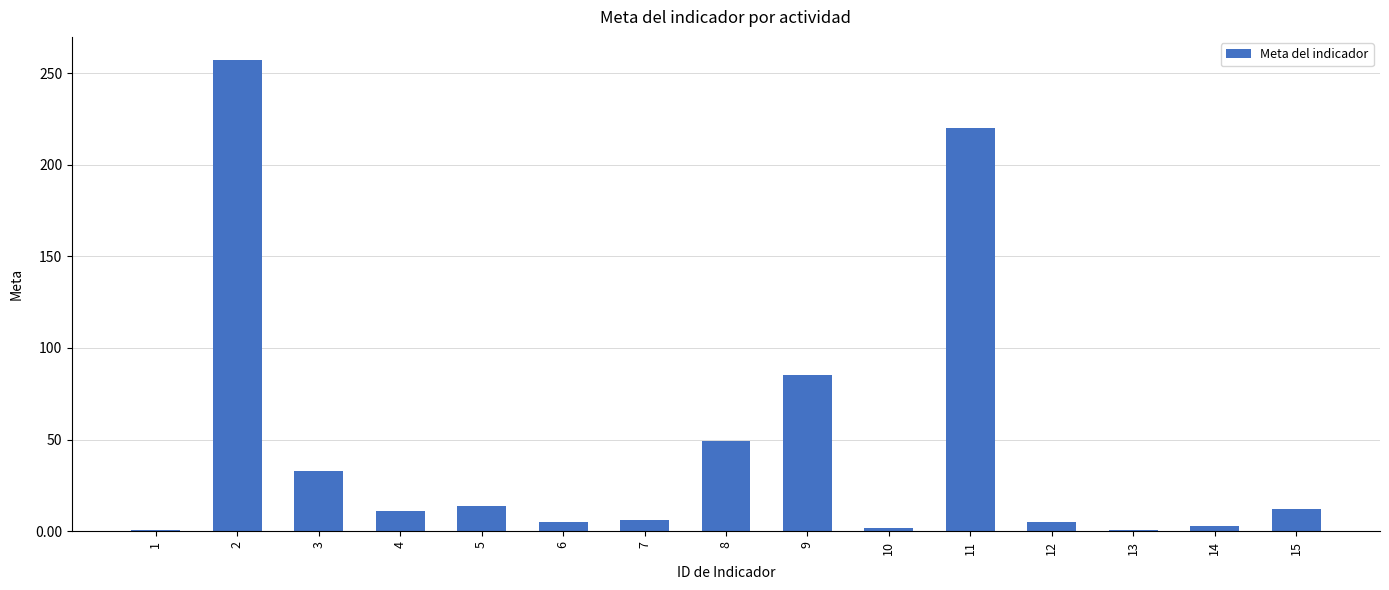

The chart shows a value of 11.0 at 4. True or false?

True